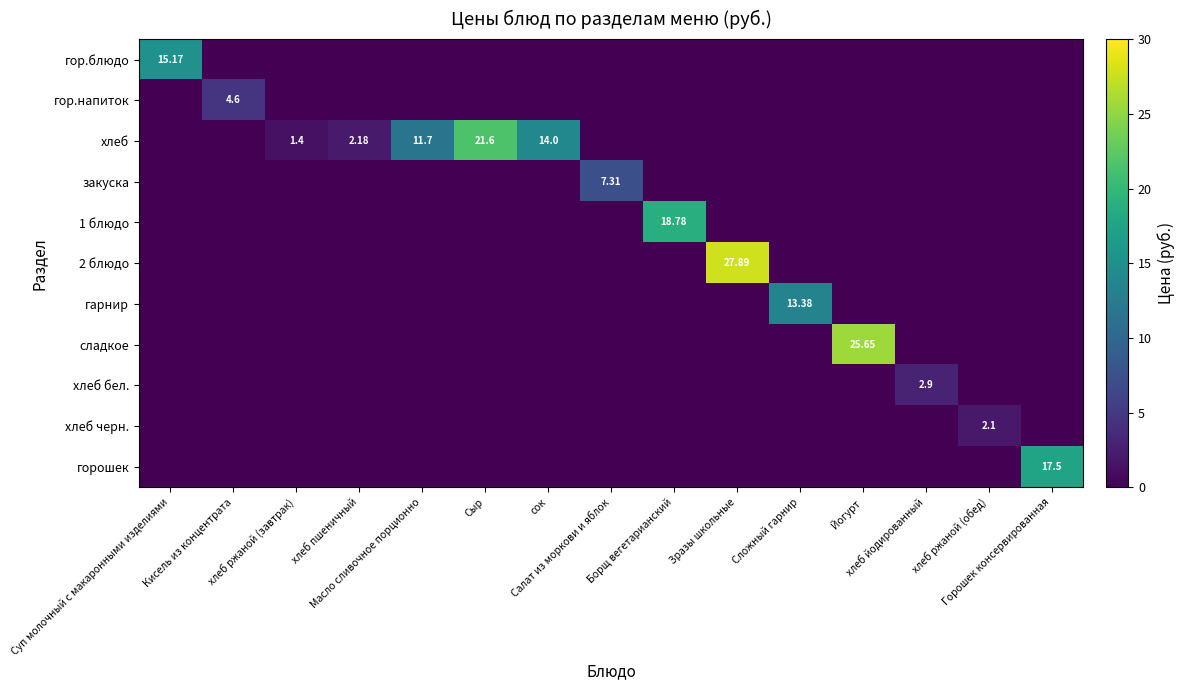

The value of хлеб бел. at хлеб ржаной (завтрак) is -1.9. True or false?

False